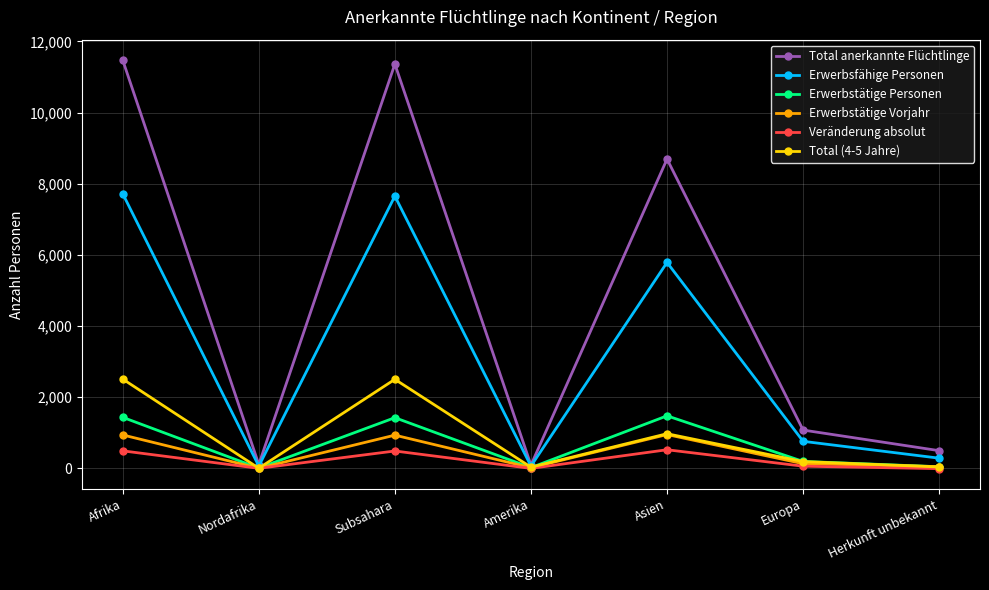

How many data points does each series have?

7